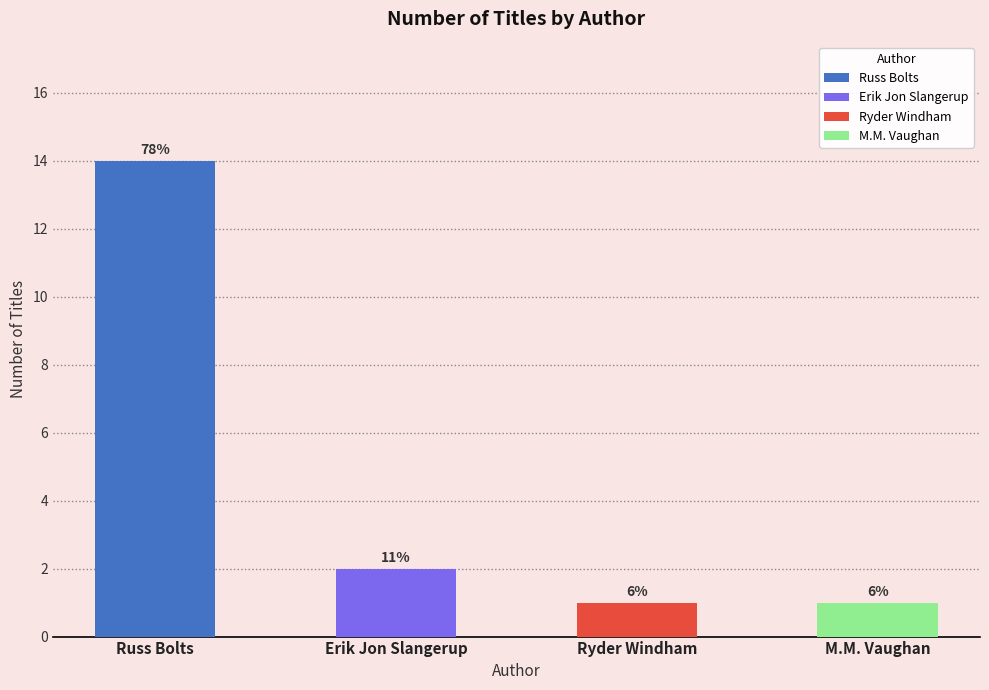

Which category has the lowest value across all series?

Ryder Windham (65658206)